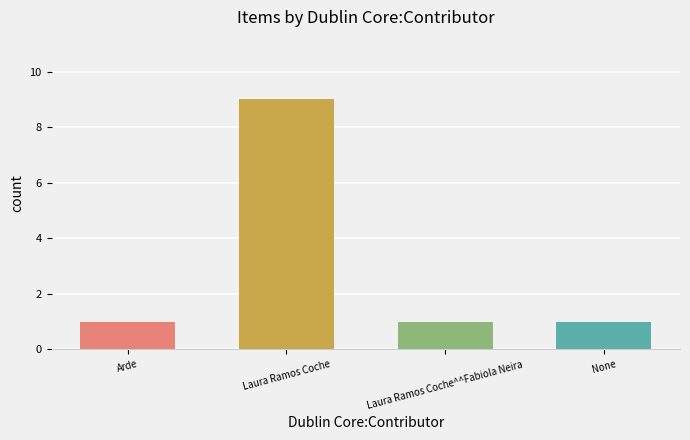

How many bars are there in total?

4